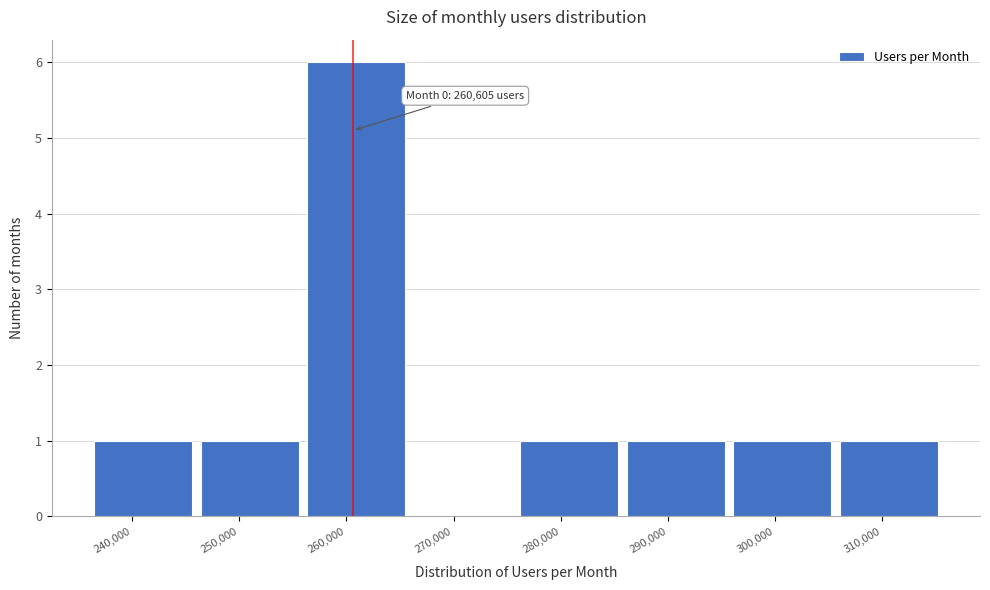

Over which range of the x-axis is the bar tallest?

256000 to 266000